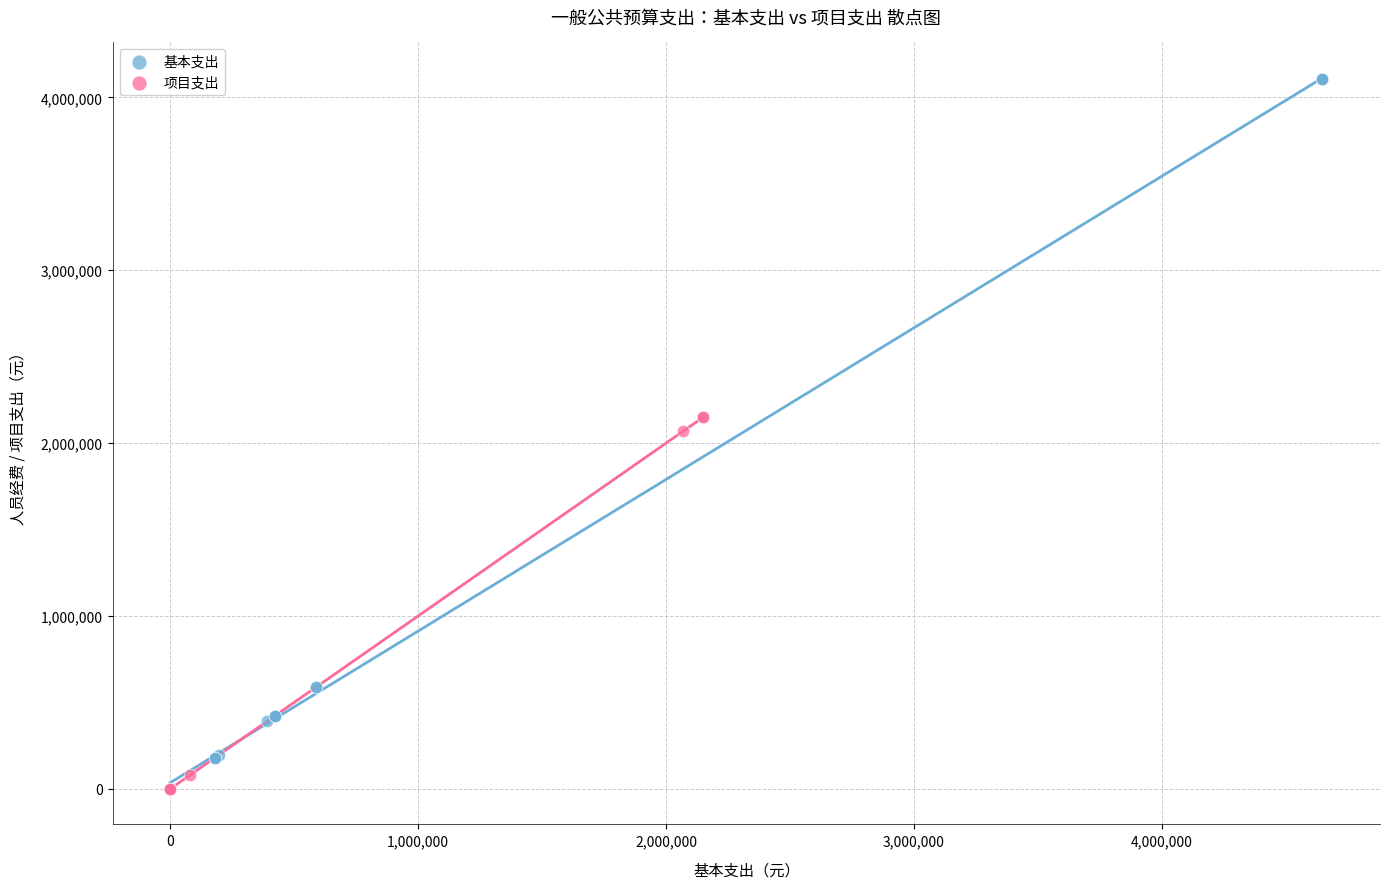

Which series reaches the maximum Y coordinate?

基本支出